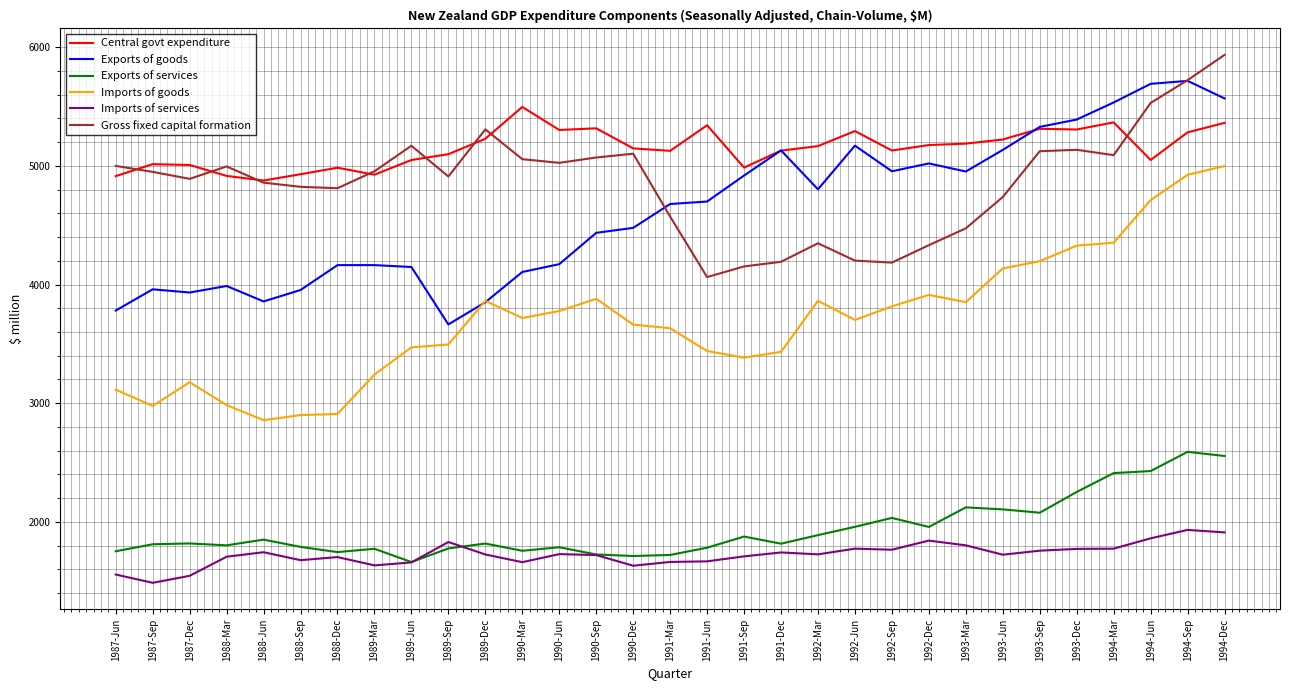

The value of Exports of goods at 1993-Dec is 8690. True or false?

False